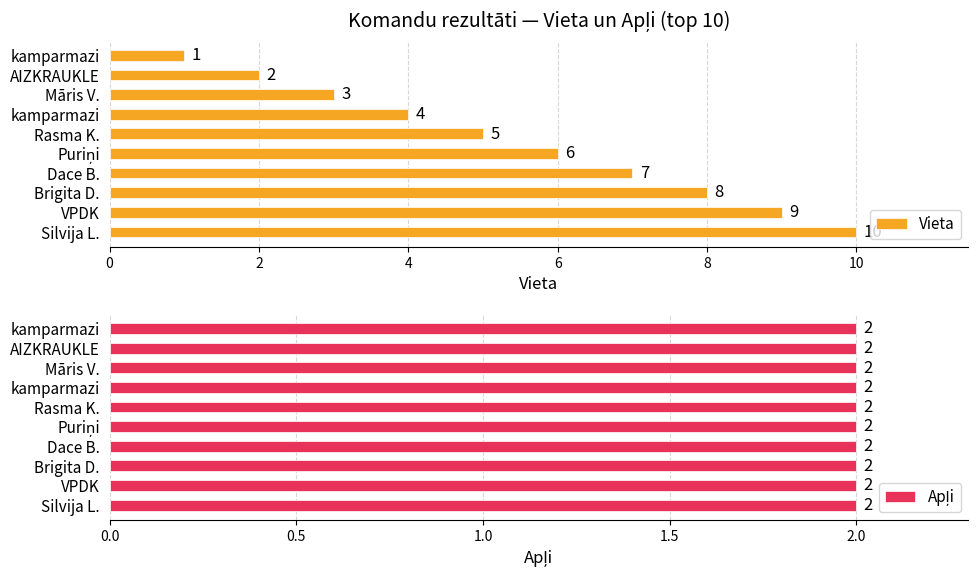

What is the maximum value shown in the chart?

10.0